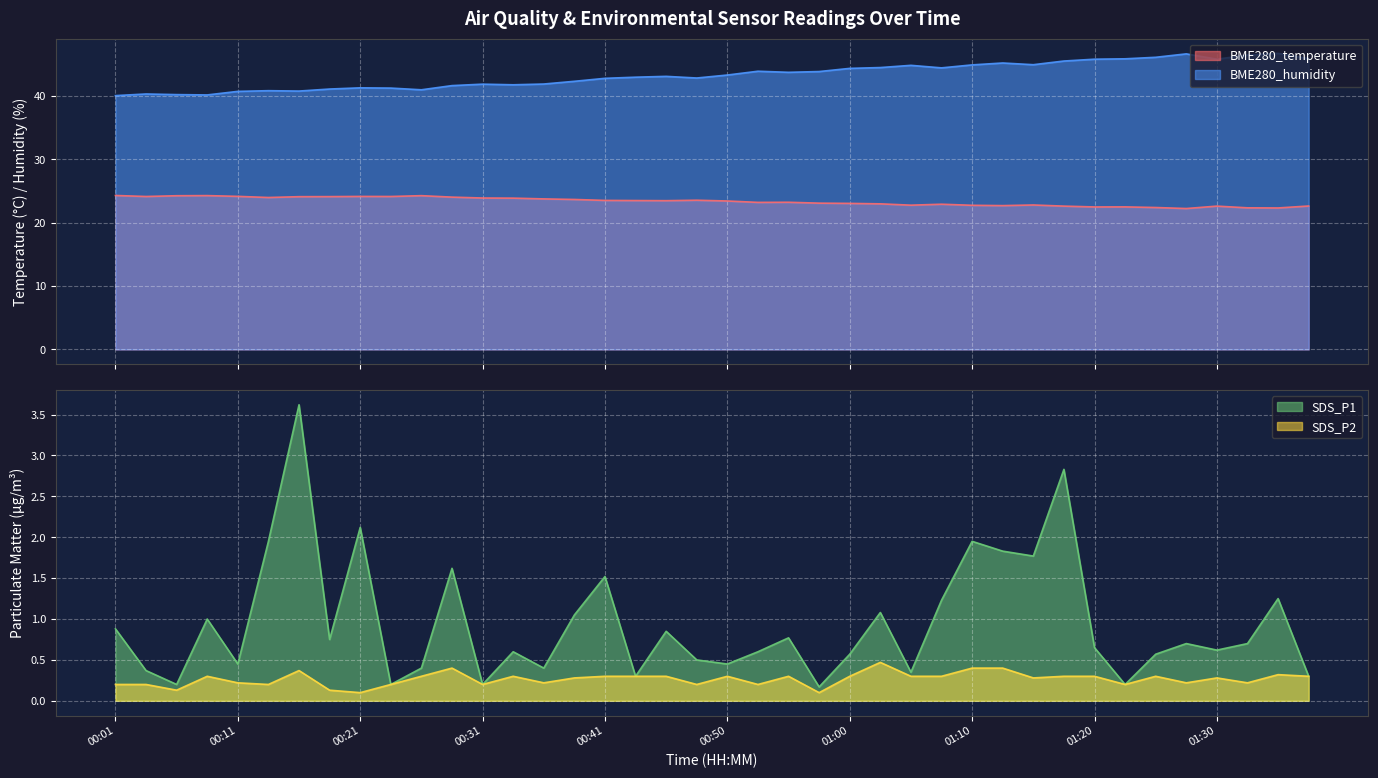

List the labels in order of BME280_humidity value, smallest first.

00:01, 00:08, 00:06, 00:03, 00:11, 00:16, 00:13, 00:26, 00:18, 00:23, 00:21, 00:28, 00:33, 00:31, 00:36, 00:38, 00:41, 00:48, 00:43, 00:46, 00:50, 00:55, 00:58, 00:53, 01:00, 01:08, 01:03, 01:05, 01:10, 01:15, 01:13, 01:18, 01:20, 01:30, 01:23, 01:38, 01:25, 01:33, 01:28, 01:35